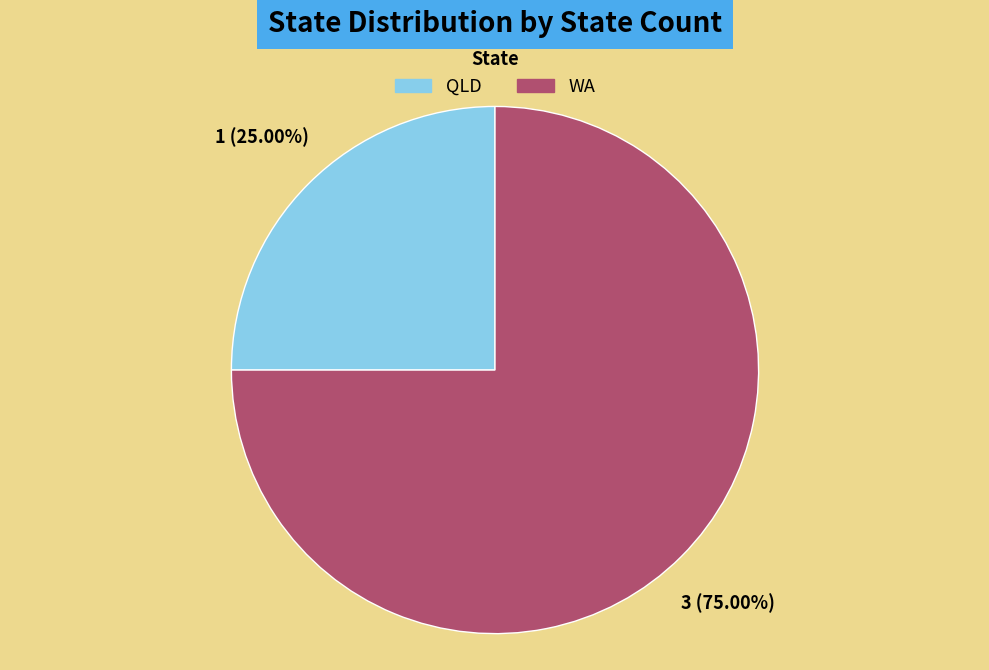

To the nearest percent, what is the average slice percentage?

50%